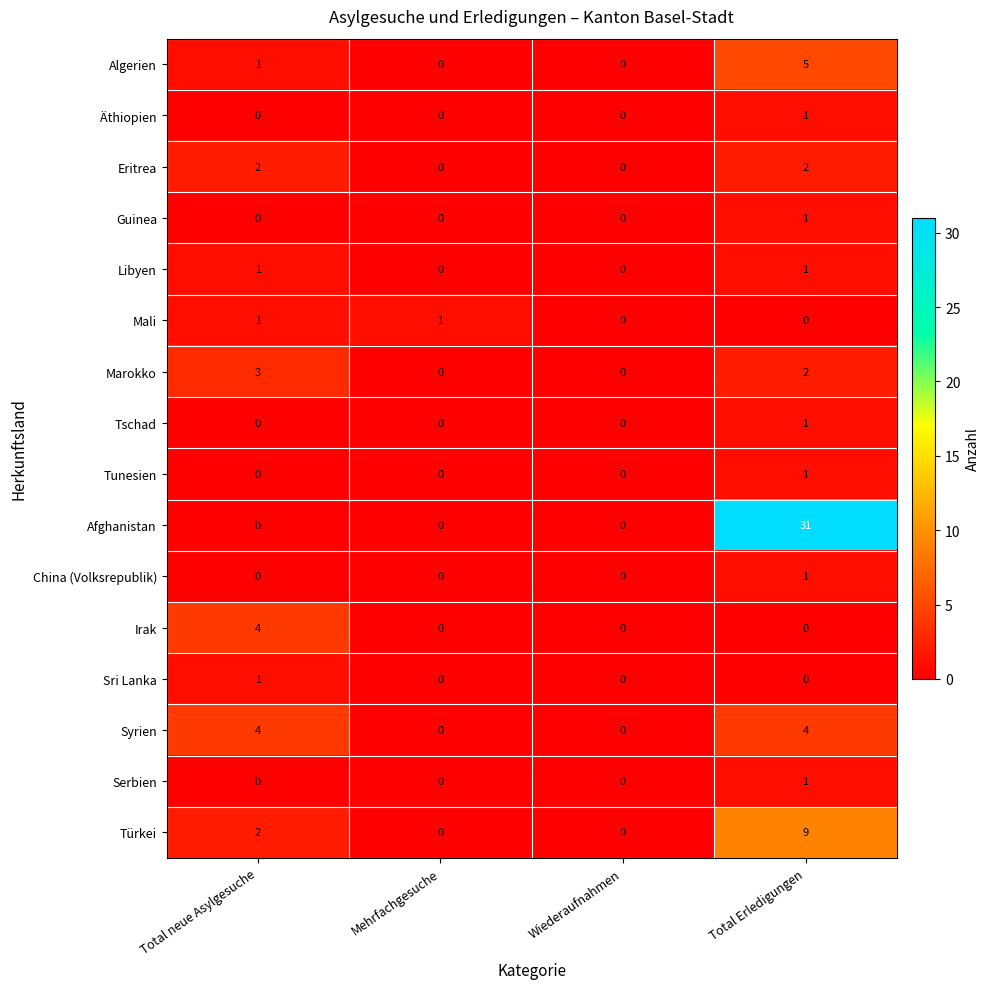

At which category is the sum across all series the highest?

Total Erledigungen